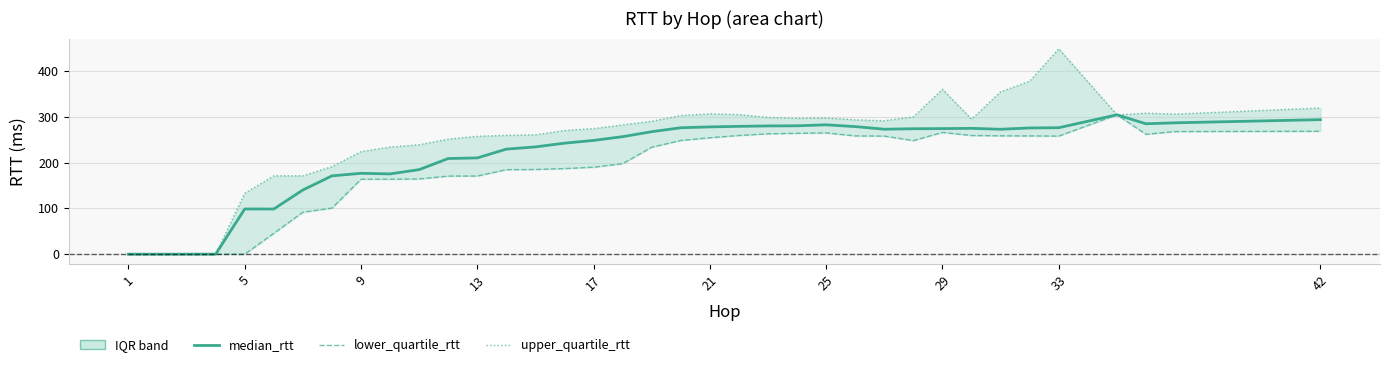

In median_rtt, how many points are lower than both neighbors (excluding endpoints)?

6